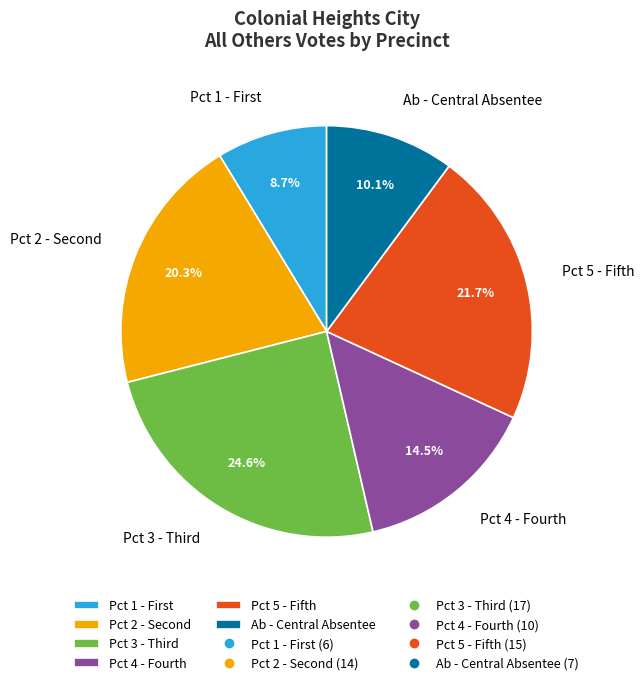

Does any single category account for the majority?

No